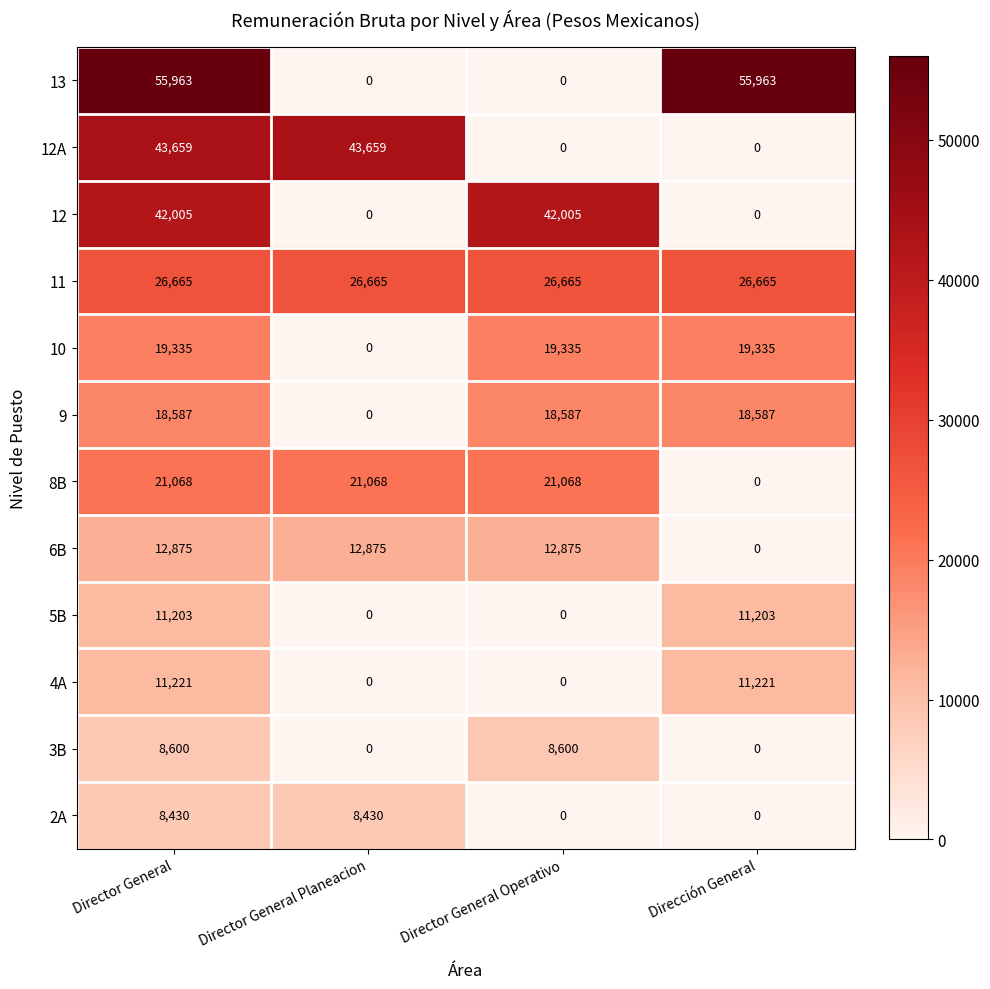

List the series in order of their peak value, lowest first.

2A, 3B, 5B, 4A, 6B, 9, 10, 8B, 11, 12, 12A, 13